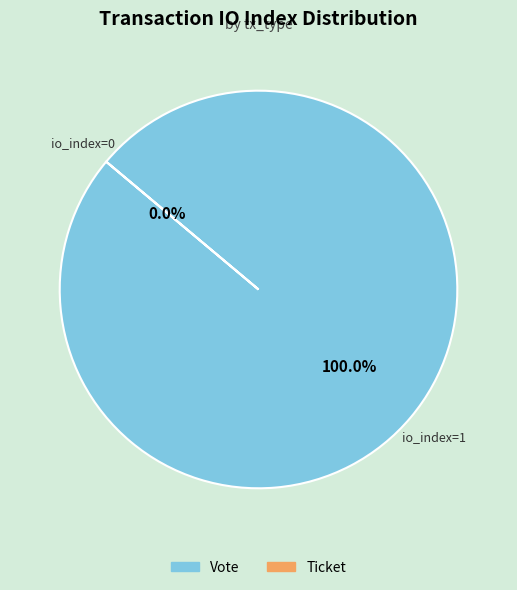

True or false: Vote accounts for 93% of the total.

False